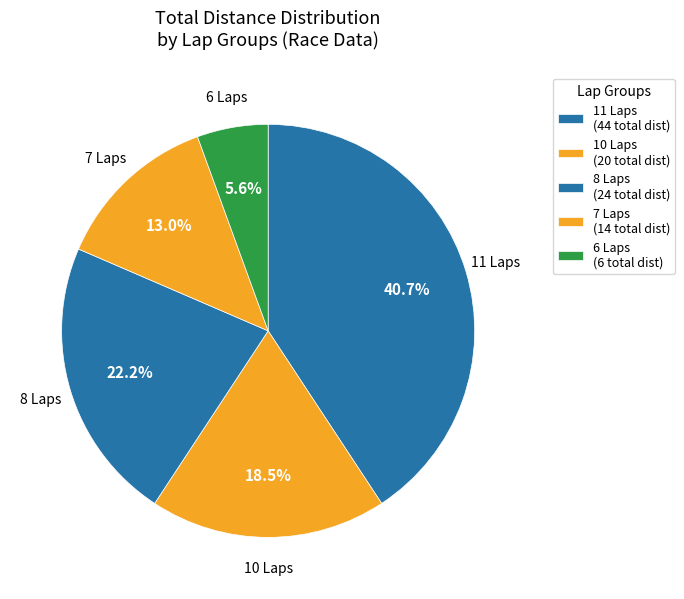

Which category has the biggest portion of the pie?

11 Laps